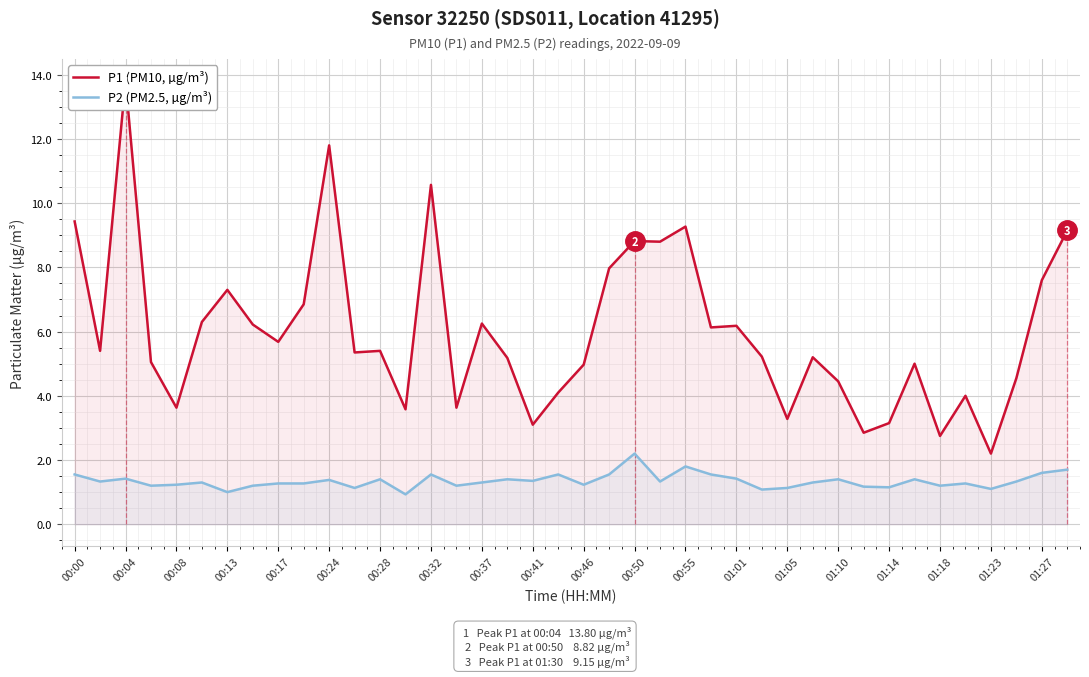

True or false: P2 (PM2.5, µg/m³) and P1 (PM10, µg/m³) cross at least once.

False